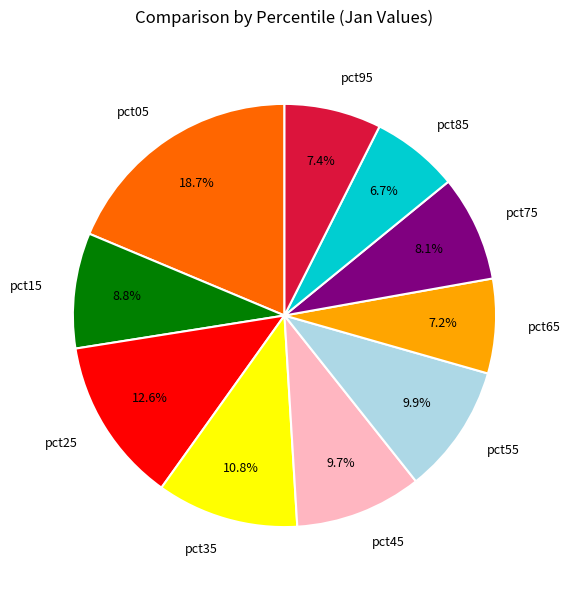

Does pct65 account for over 50% of the chart?

No